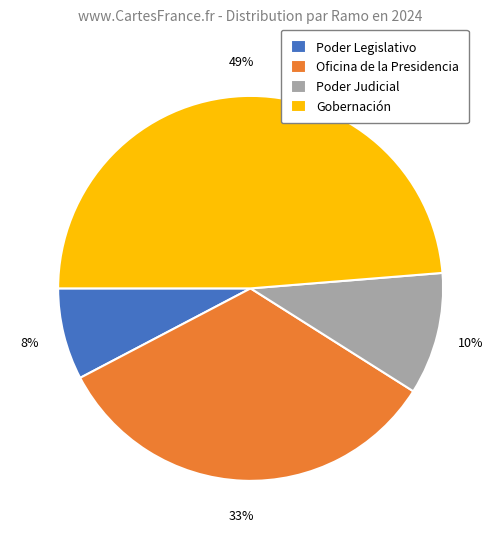

To the nearest percent, what is the difference between the largest and smallest slice percentages?

41%